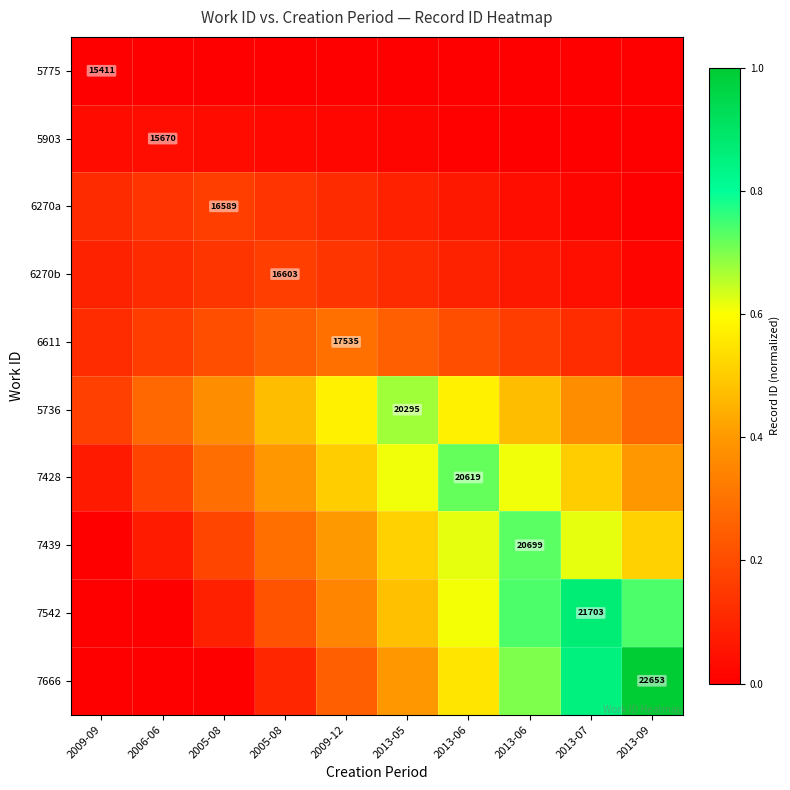

At how many categories does at least one series exceed 0?

10